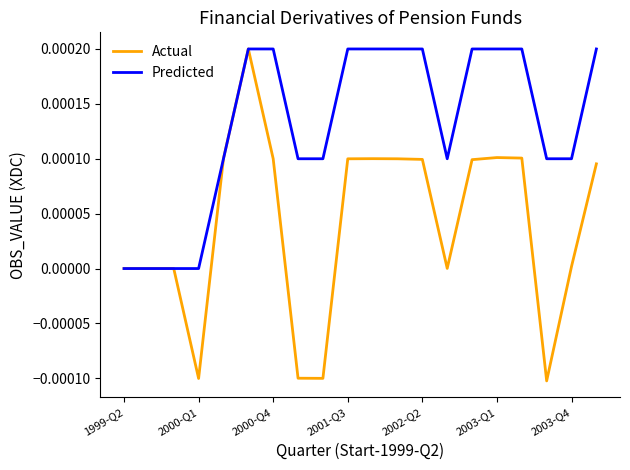

Which series has the largest total across all categories?

Predicted